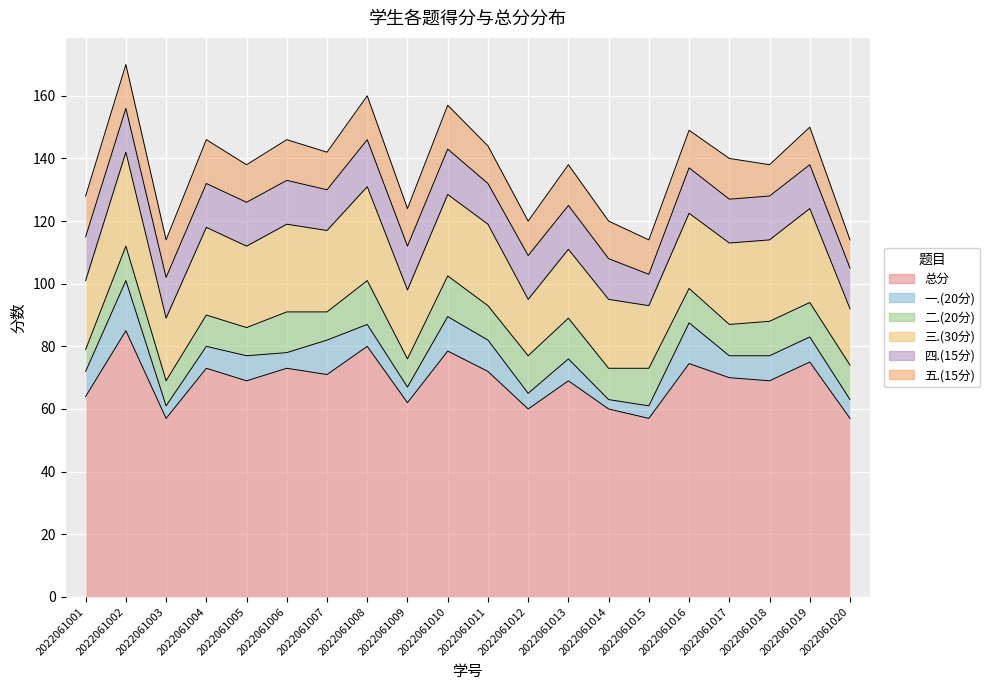

What is the difference between the maximum and second lowest values in the 二.(20分) series?

6.0